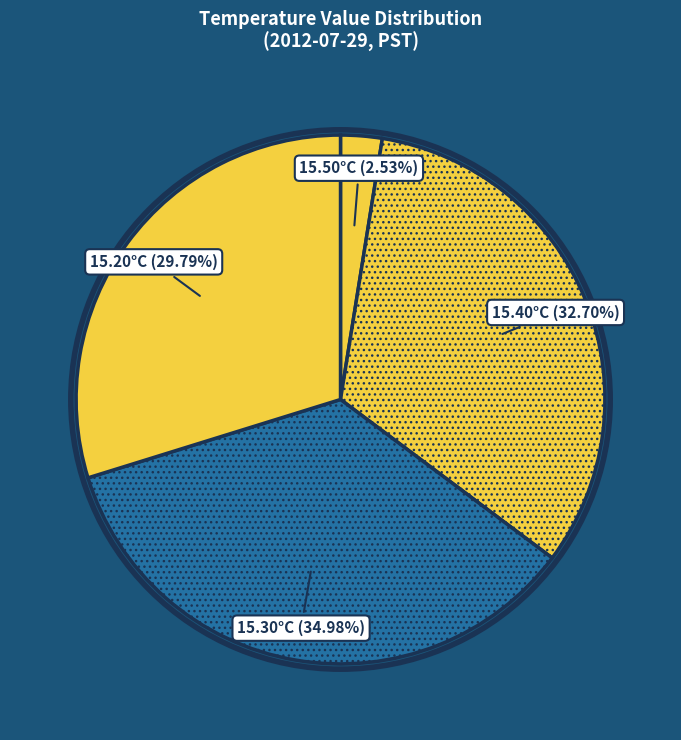

Rank the categories by value from lowest to highest.

15.50°C, 15.20°C, 15.40°C, 15.30°C